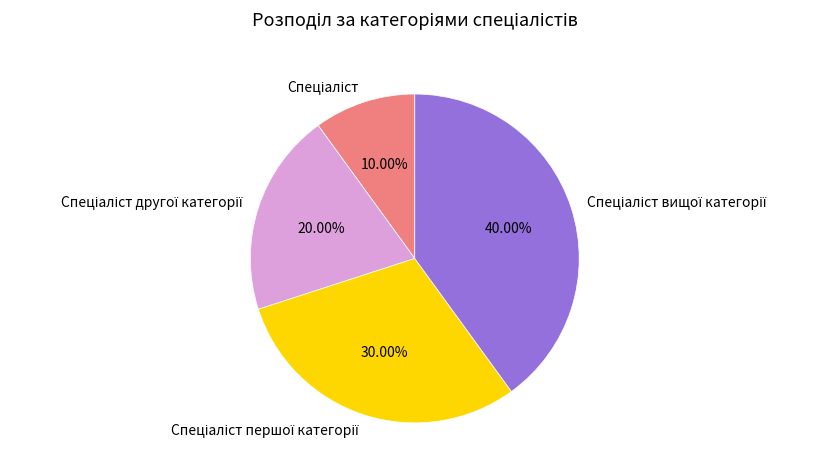

Is there a majority slice in this chart?

No